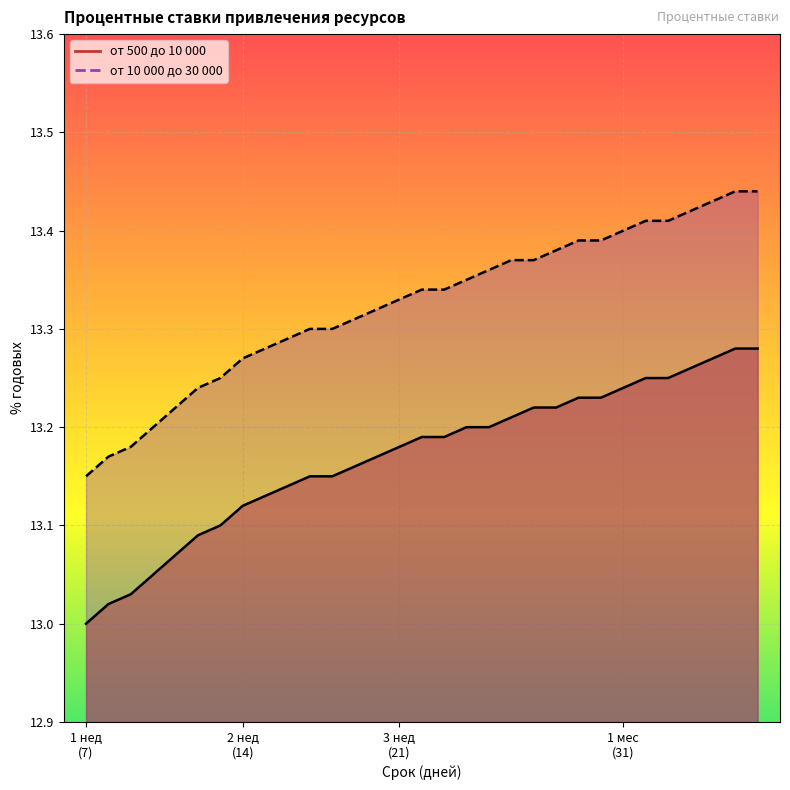

Is it true that от 500 до 10 000 equals 18.0 at 23?

False